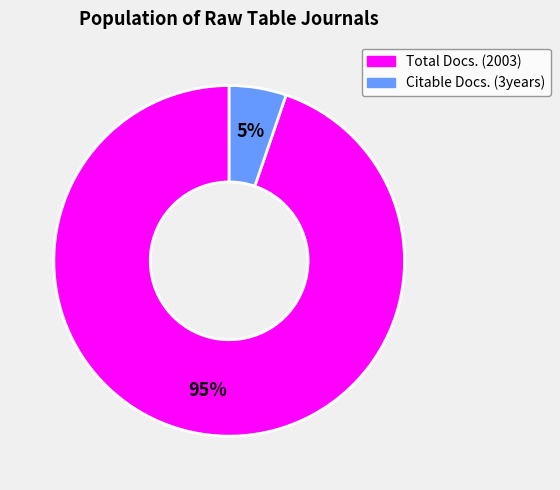

Does any single category account for the majority?

Yes